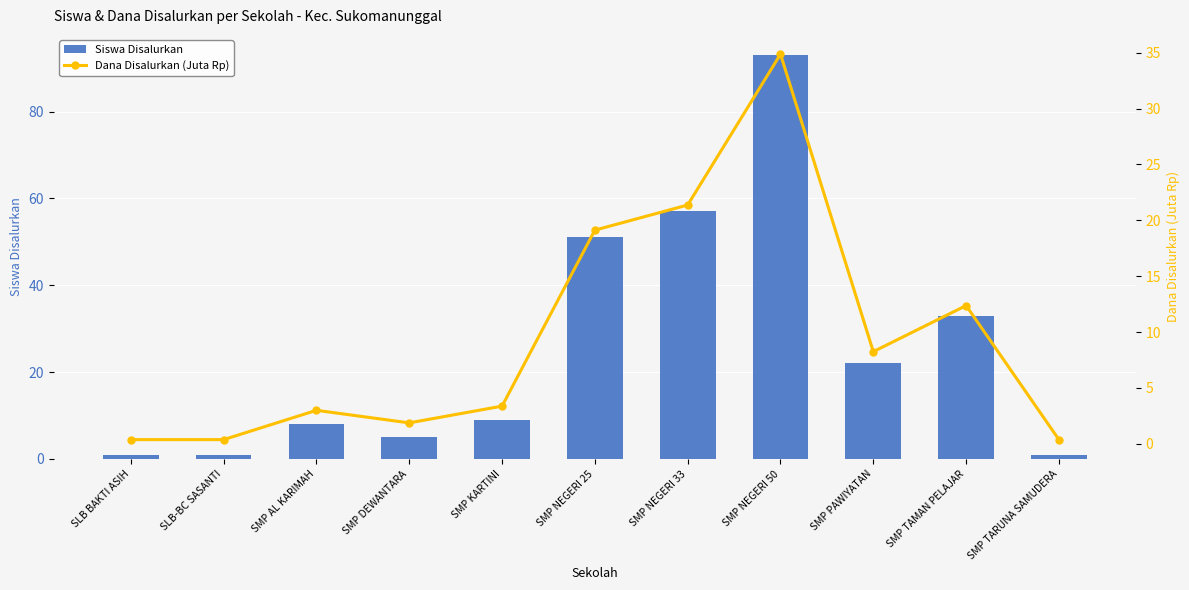

How many values in the Dana Disalurkan (Juta Rp) series exceed 3?

6